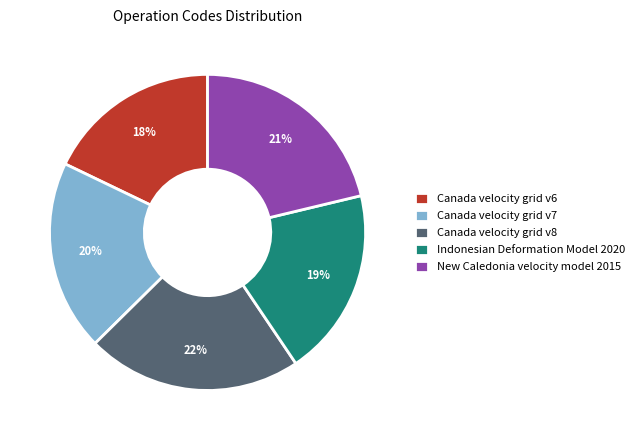

To the nearest percent, what portion does Canada velocity grid v6 represent?

18%